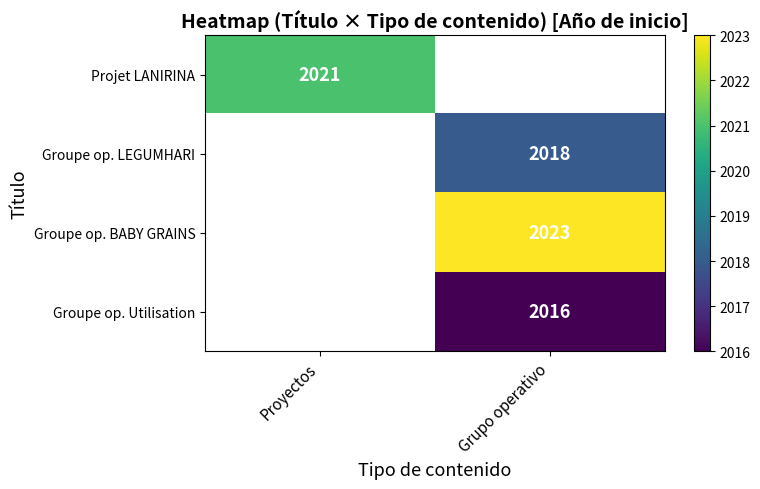

What is the maximum value shown in the chart?

2023.0